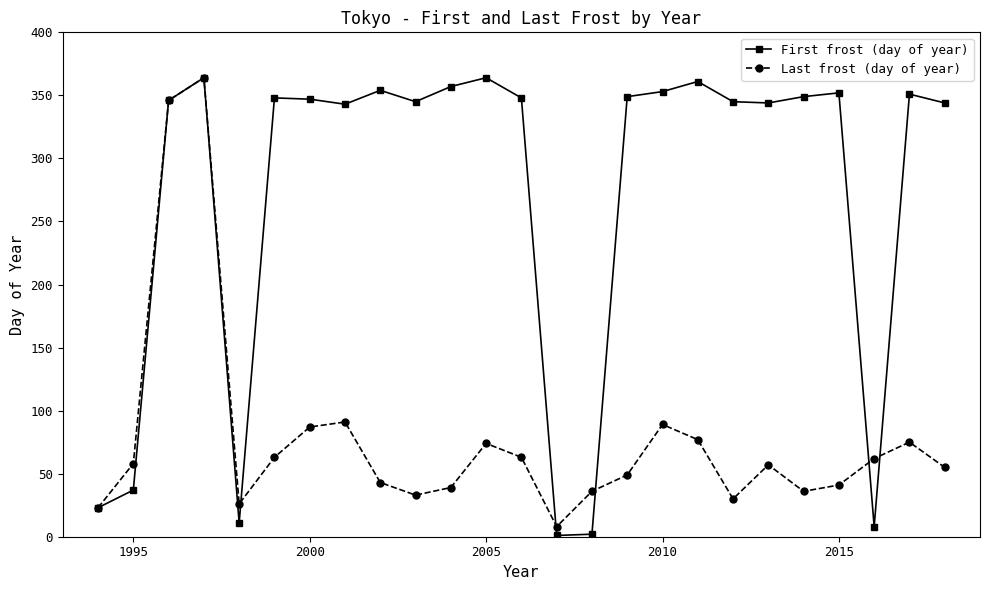

Which series has the largest total across all categories?

First frost (day of year)